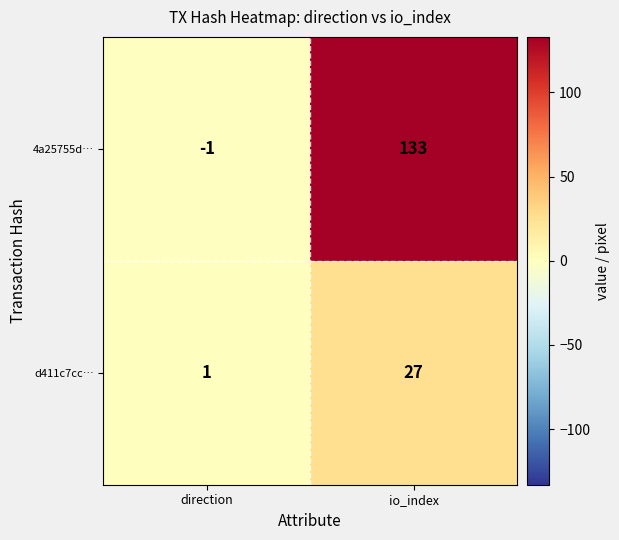

Reading right to left, list all the values displayed in this chart.

4a25755d…: io_index=133	direction=-1
d411c7cc…: io_index=27	direction=1